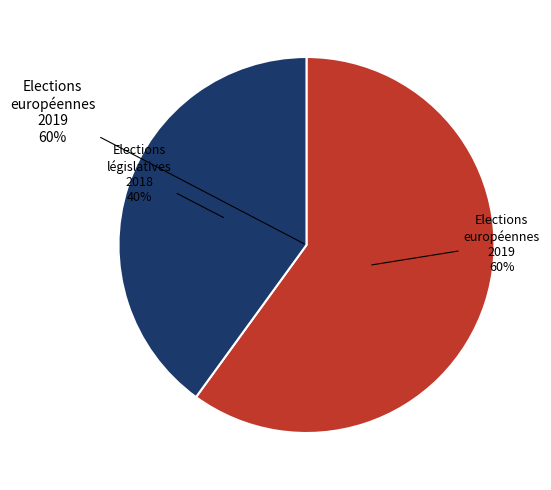

To the nearest percent, what is the difference between the Elections législatives du 14 octobre 2018 and Elections européennes 2019 slice percentages?

20%